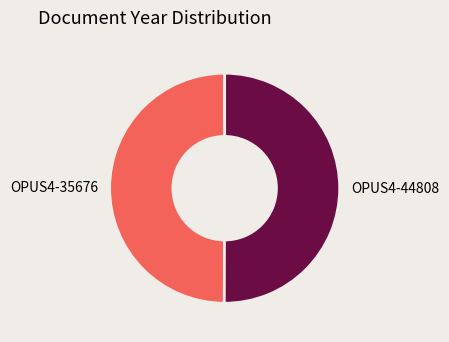

How many segments does this pie chart have?

2